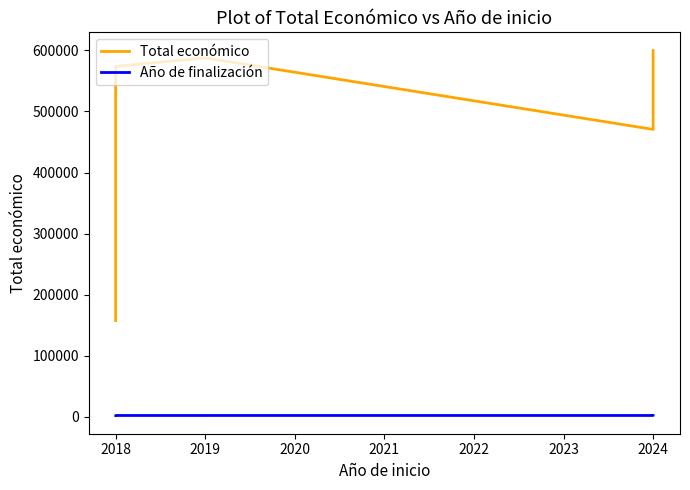

True or false: Total económico has more than 2 interior local peaks.

False